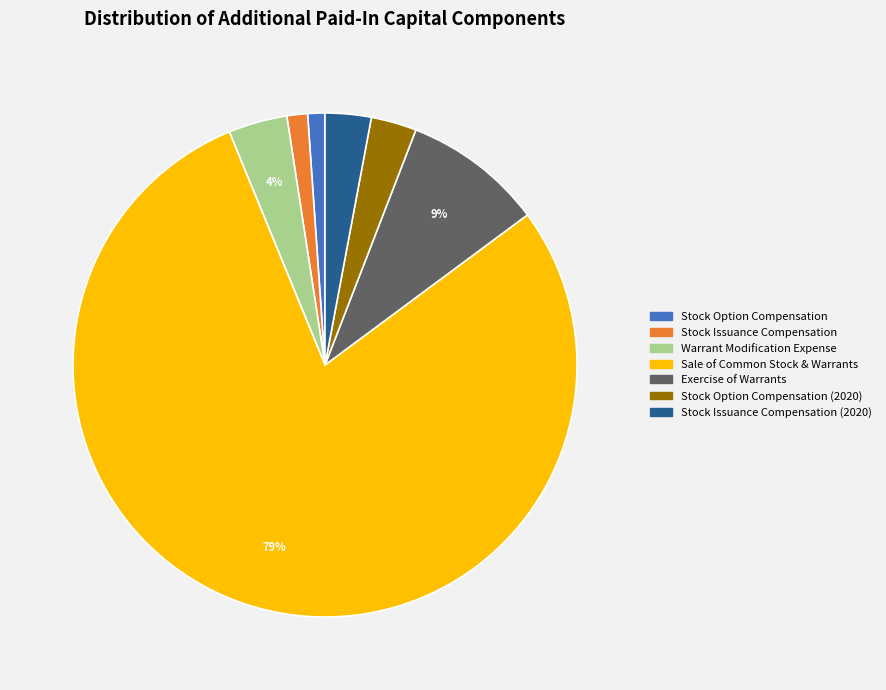

To the nearest percent, what is the average slice percentage?

14%